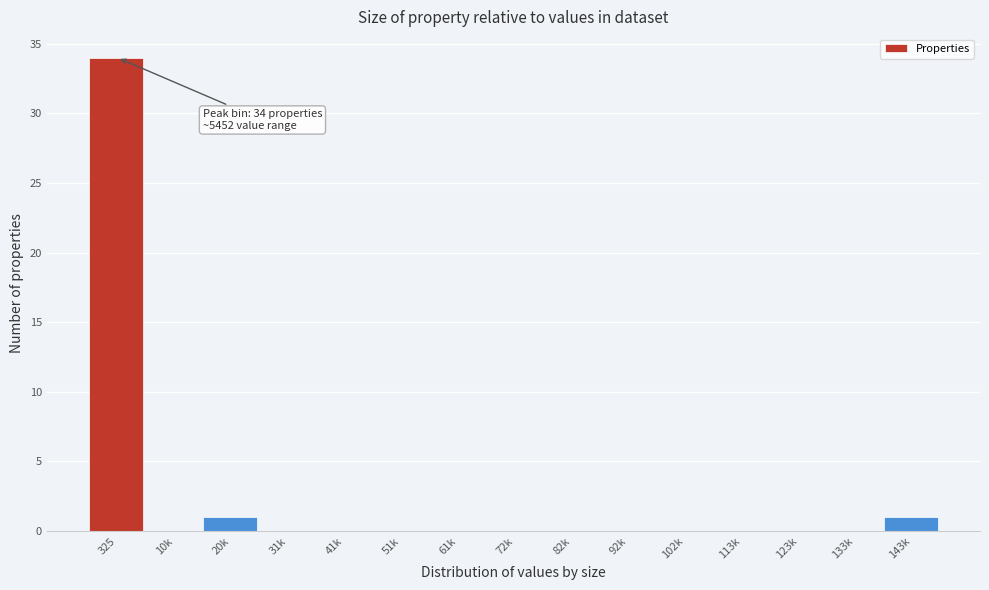

Reading right to left, what are all the values shown in this chart?

143k=1	133k=0	123k=0	113k=0	102k=0	92k=0	82k=0	72k=0	61k=0	51k=0	41k=0	31k=0	20k=1	10k=0	325=34